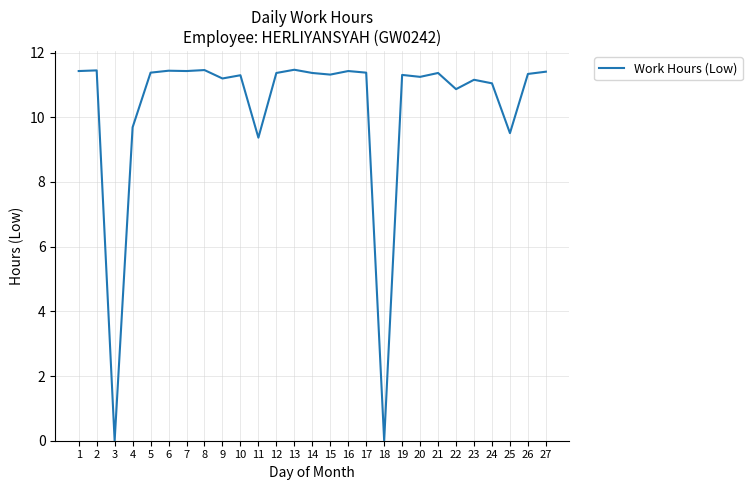

How many categories are shown in the chart?

27